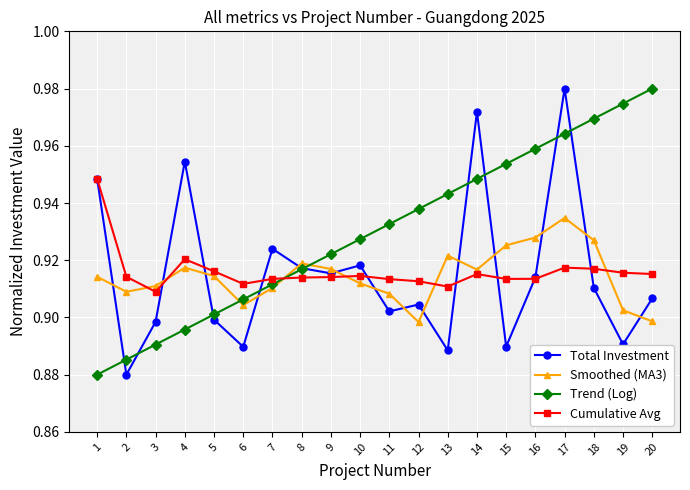

Between 11 and 14, which series saw the biggest shift?

Total Investment